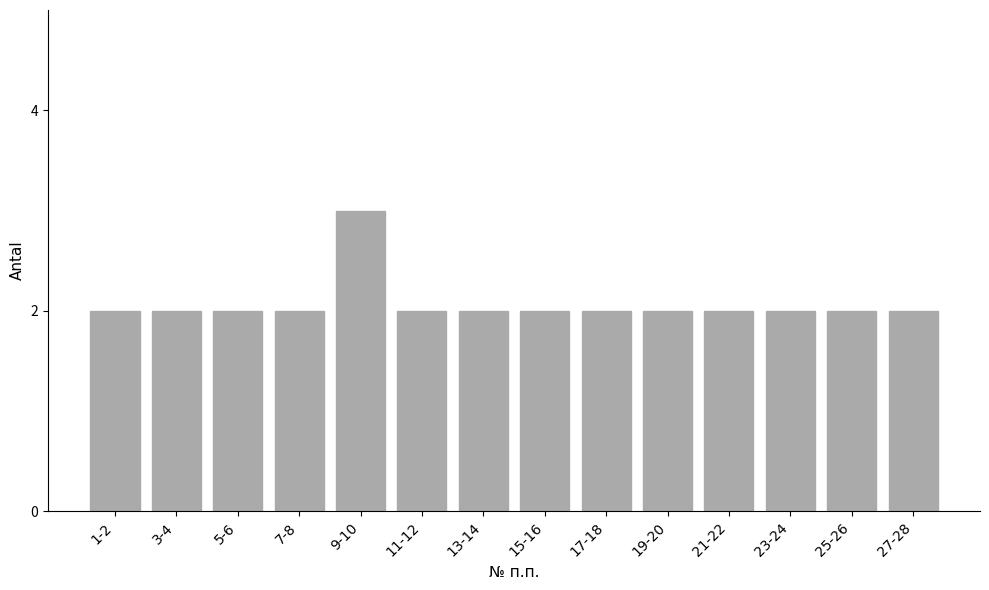

Reading left to right, list all the values displayed in this chart.

2	2	2	2	3	2	2	2	2	2	2	2	2	2